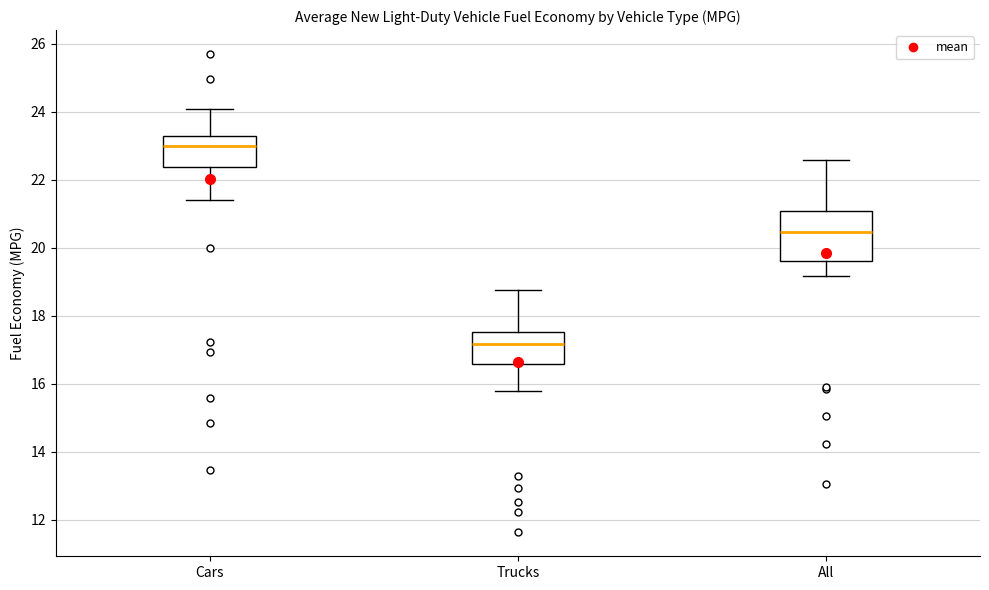

Reading left to right, read every box against the y-axis: the position of its median line, the range the box covers, and the ends of its whiskers. The values are not printed on the chart, so give them approximately, as read against the axis.

Cars: median 23.0, box 22.4 to 23.2, whiskers 21.4 to 24.0
Trucks: median 17.2, box 16.6 to 17.6, whiskers 15.8 to 18.8
All: median 20.4, box 19.6 to 21.0, whiskers 19.2 to 22.6